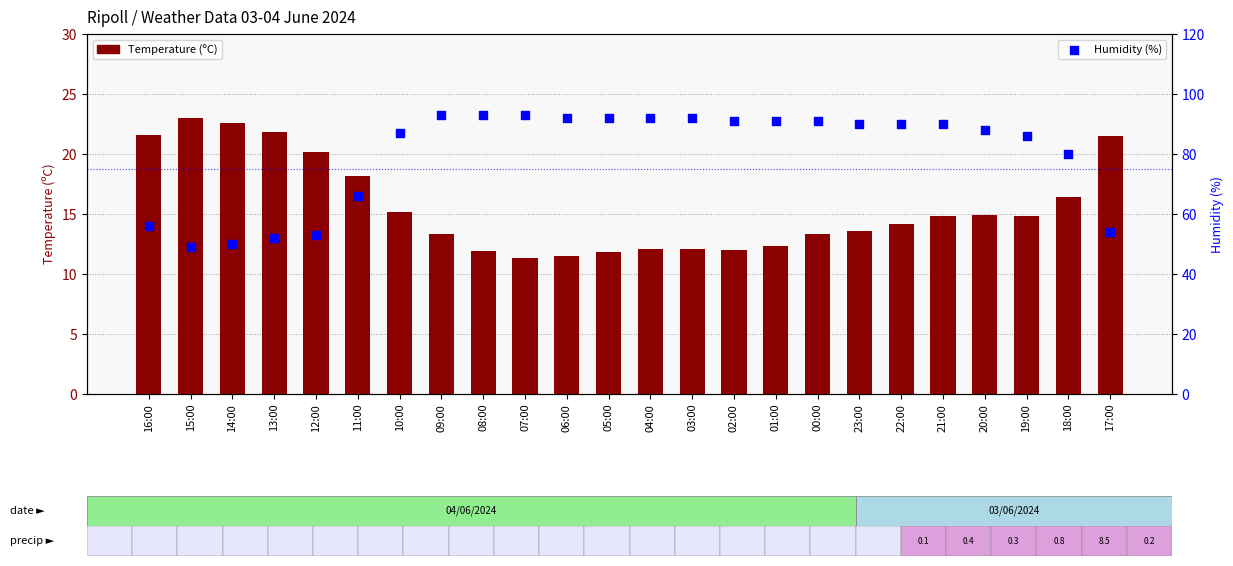

Which series has the widest spread of Y values?

Humidity (%)